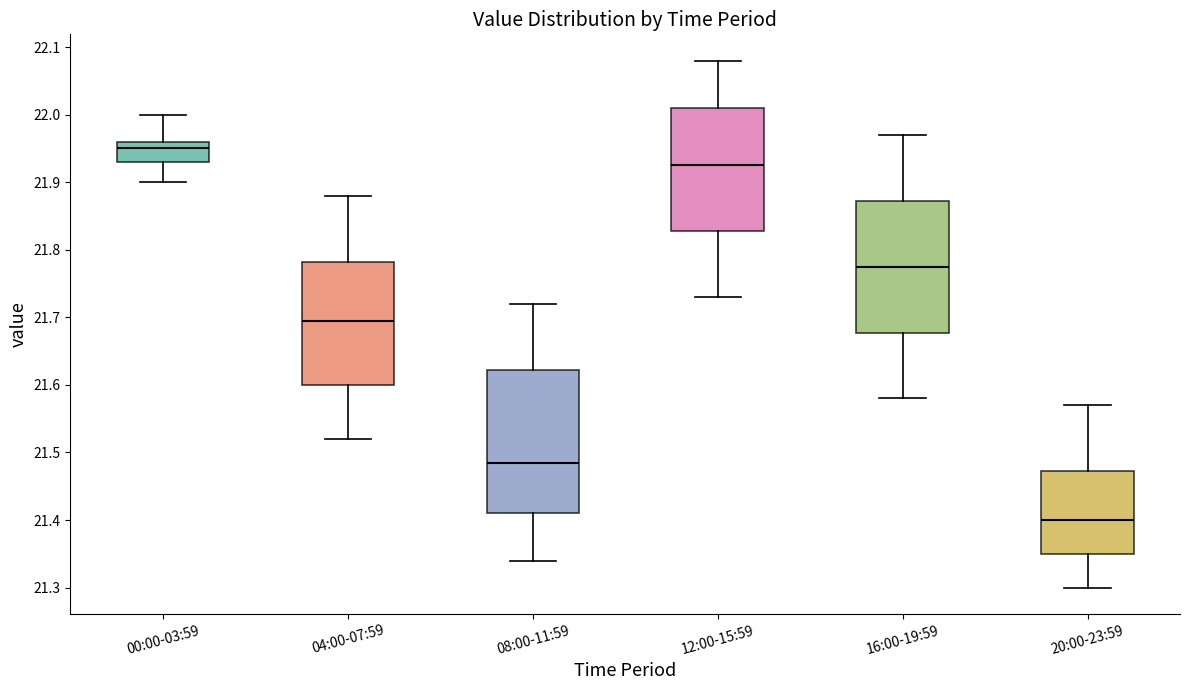

Which box's median line is the highest?

00:00-03:59